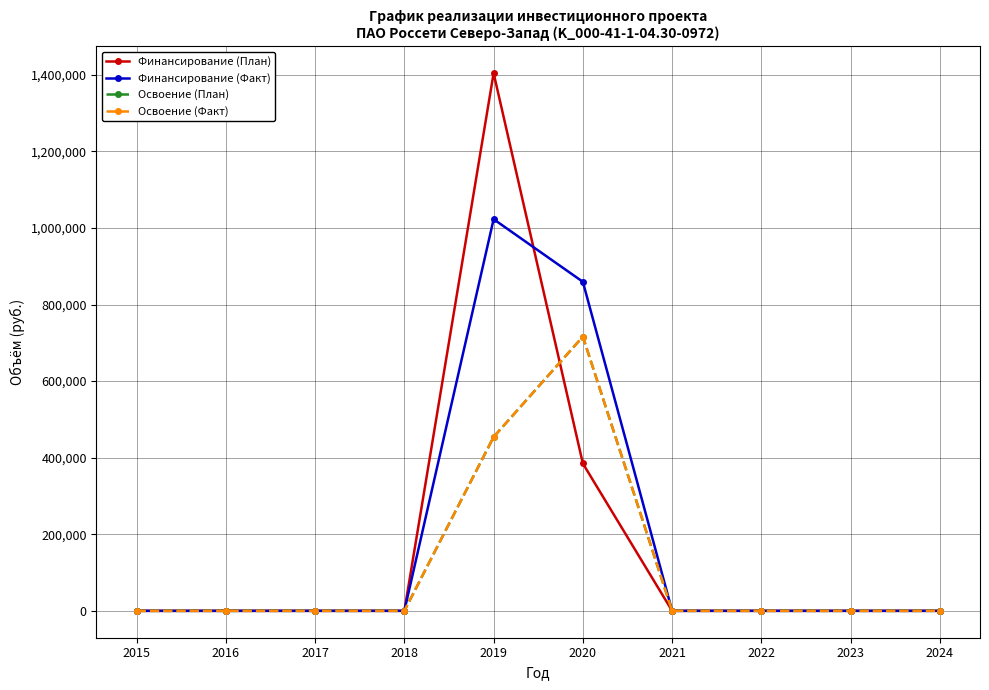

At how many categories does at least one series exceed 965590?

1